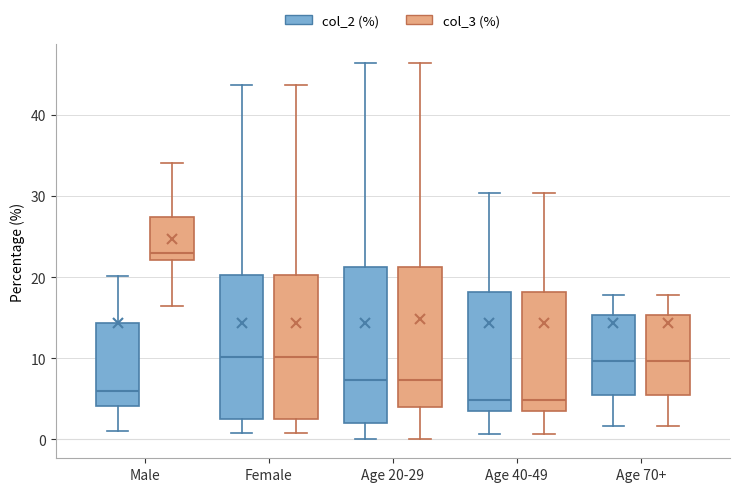

Where is the upper edge of the box for Male (col_2 (%)) on the y-axis? The values are not printed on the chart, so give them approximately, as read against the axis.

14